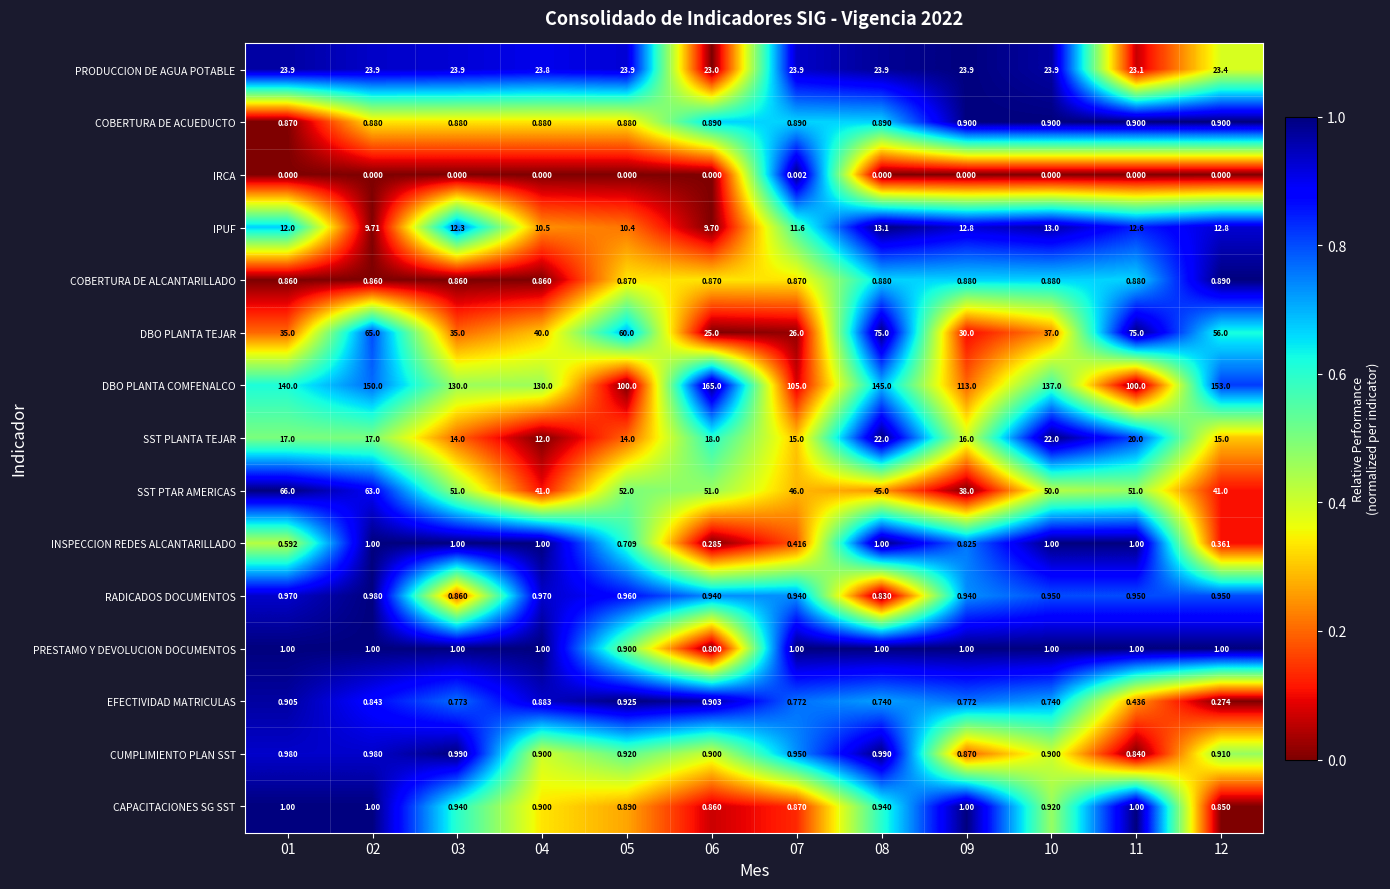

Which series has the largest range (max minus min)?

DBO PLANTA COMFENALCO